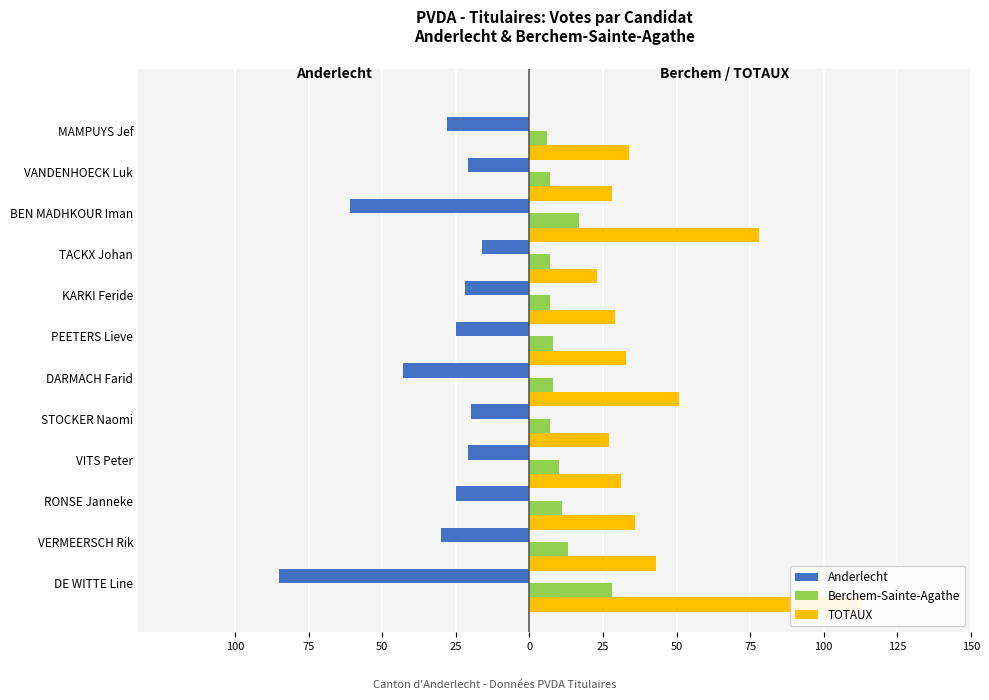

Which series has the largest total across all categories?

TOTAUX